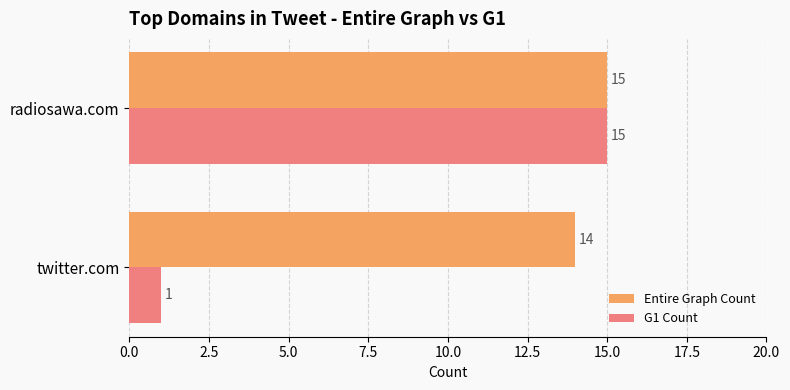

Which series has the largest range (max minus min)?

G1 Count